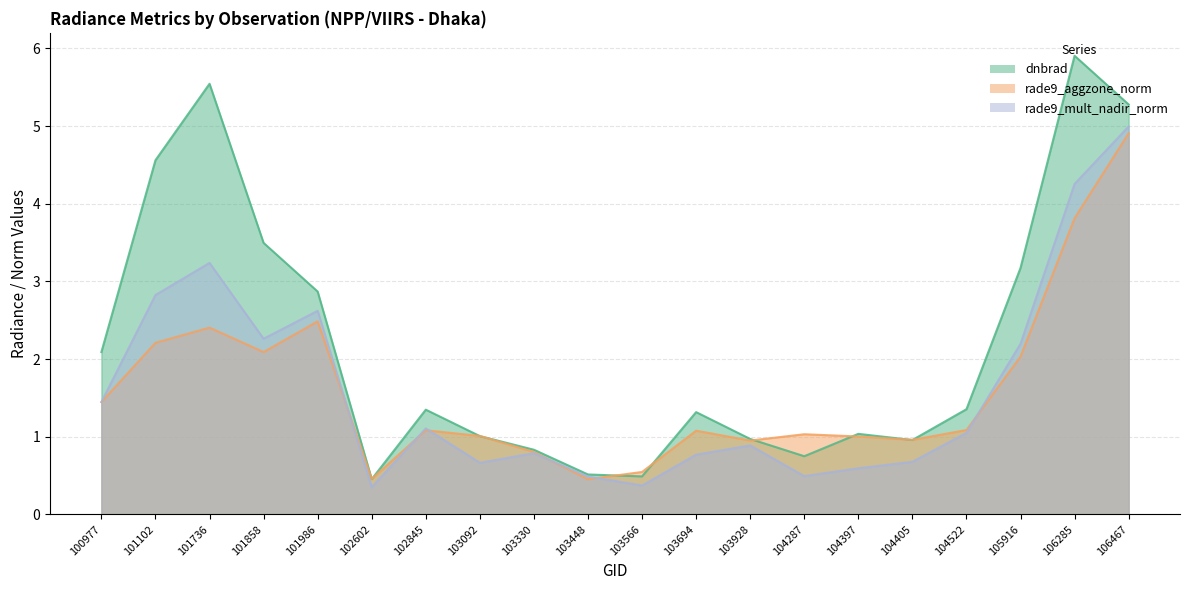

How many intersections are there between rade9_mult_nadir_norm and rade9_aggzone_norm?

6